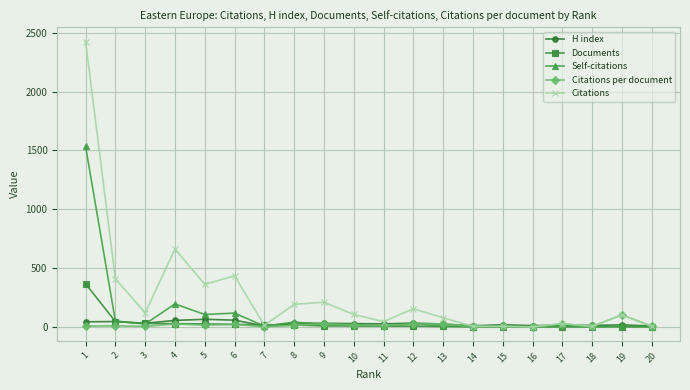

Which series has the largest total across all categories?

Citations